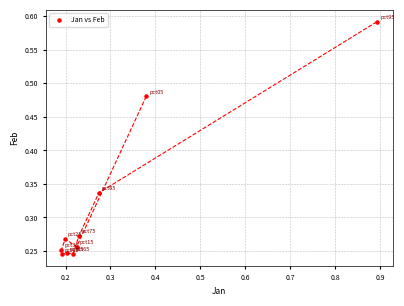

What is the range of X values (max minus min)?

0.7